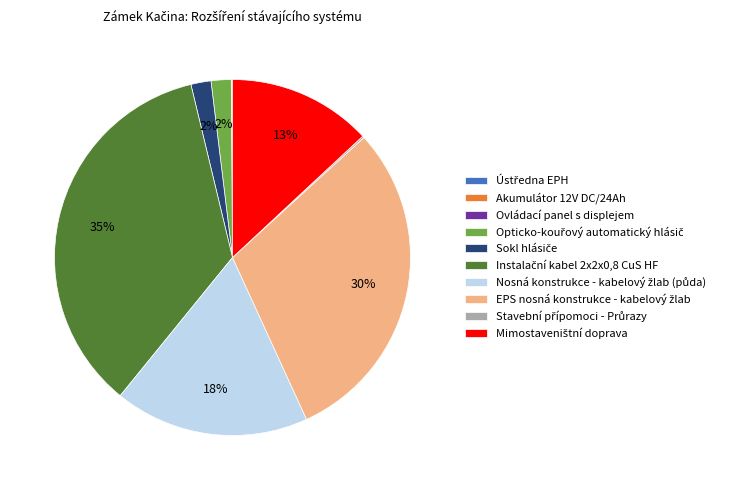

To the nearest percent, what is the difference between the largest and smallest slice percentages?

35%